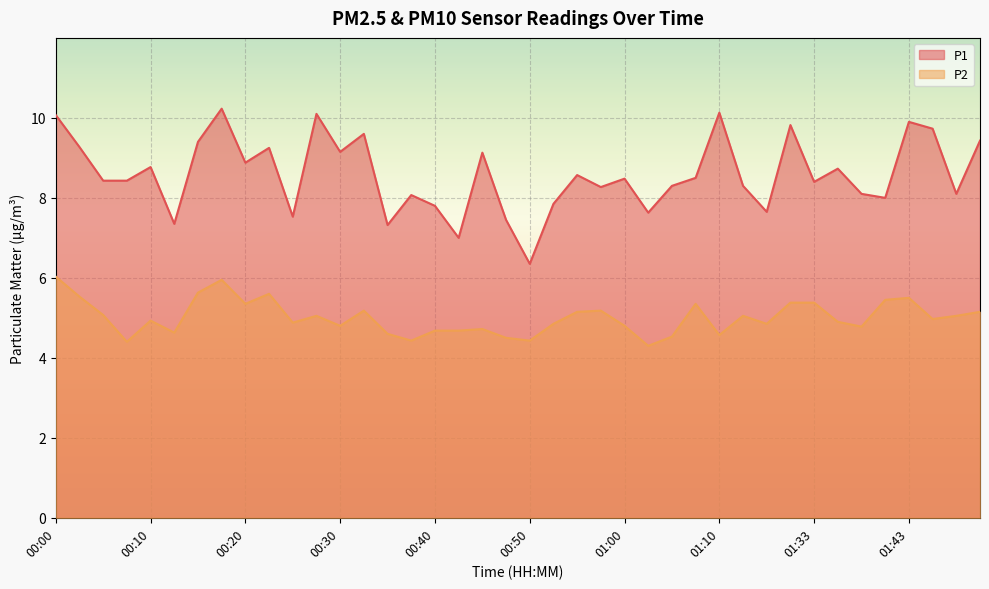

Reading left to right, transcribe all the data shown in this chart.

P1: 00:00=10.1	00:03=9.3	00:05=8.4	00:08=8.4	00:10=8.8	00:13=7.3	00:15=9.4	00:18=10.2	00:20=8.9	00:23=9.2	00:25=7.5	00:28=10.1	00:30=9.2	00:33=9.6	00:35=7.3	00:38=8.1	00:40=7.8	00:43=7.0	00:45=9.1	00:48=7.5	00:50=6.3	00:53=7.8	00:55=8.6	00:58=8.3	01:00=8.5	01:03=7.6	01:05=8.3	01:08=8.5	01:10=10.1	01:16=8.3	01:22=7.7	01:30=9.8	01:33=8.4	01:35=8.7	01:38=8.1	01:40=8.0	01:43=9.9	01:45=9.7	01:48=8.1	01:51=9.4
P2: 00:00=6.0	00:03=5.5	00:05=5.1	00:08=4.4	00:10=4.9	00:13=4.6	00:15=5.6	00:18=6.0	00:20=5.3	00:23=5.6	00:25=4.9	00:28=5.0	00:30=4.8	00:33=5.2	00:35=4.6	00:38=4.4	00:40=4.7	00:43=4.7	00:45=4.7	00:48=4.5	00:50=4.4	00:53=4.8	00:55=5.2	00:58=5.2	01:00=4.8	01:03=4.3	01:05=4.5	01:08=5.3	01:10=4.6	01:16=5.0	01:22=4.8	01:30=5.4	01:33=5.4	01:35=4.9	01:38=4.8	01:40=5.5	01:43=5.5	01:45=5.0	01:48=5.0	01:51=5.2